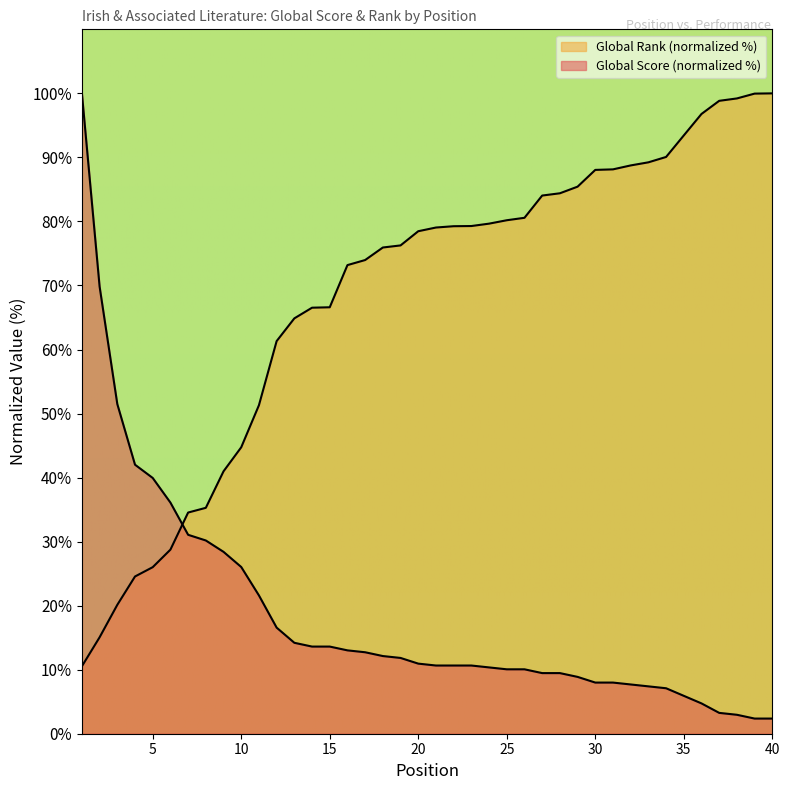

At 21, list the series in order from smallest to largest.

Global Score, Global Rank